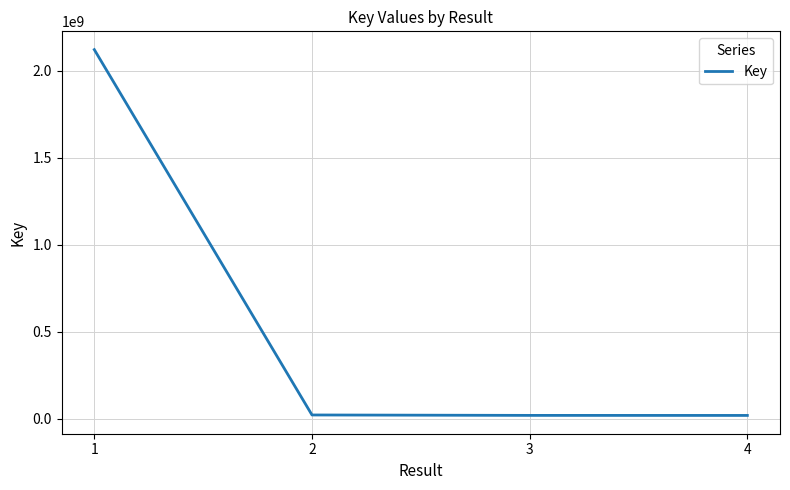

What is the difference between the values at 1 and 2?

2100571672